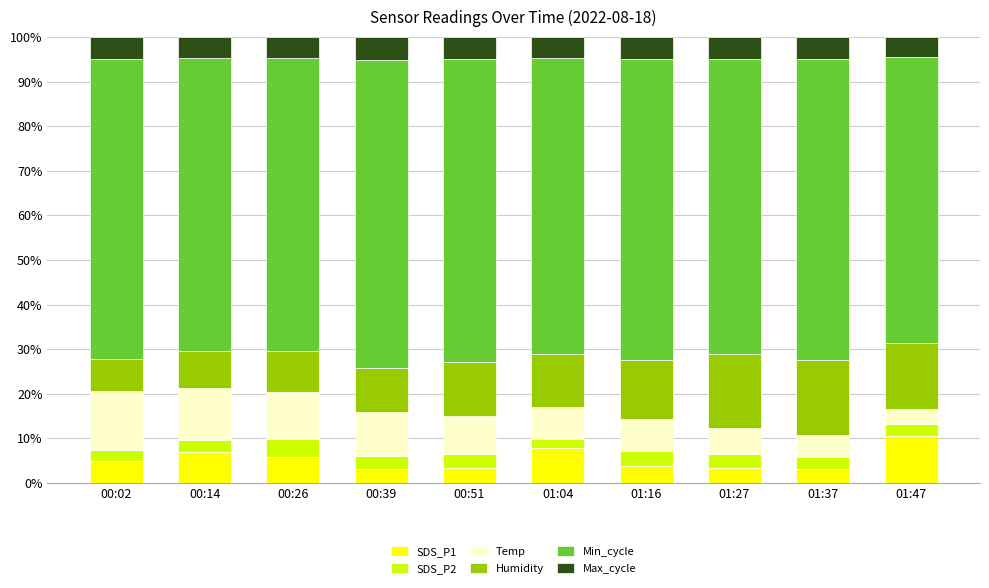

Is it true that SDS_P1 equals 3.1 at 01:37?

True